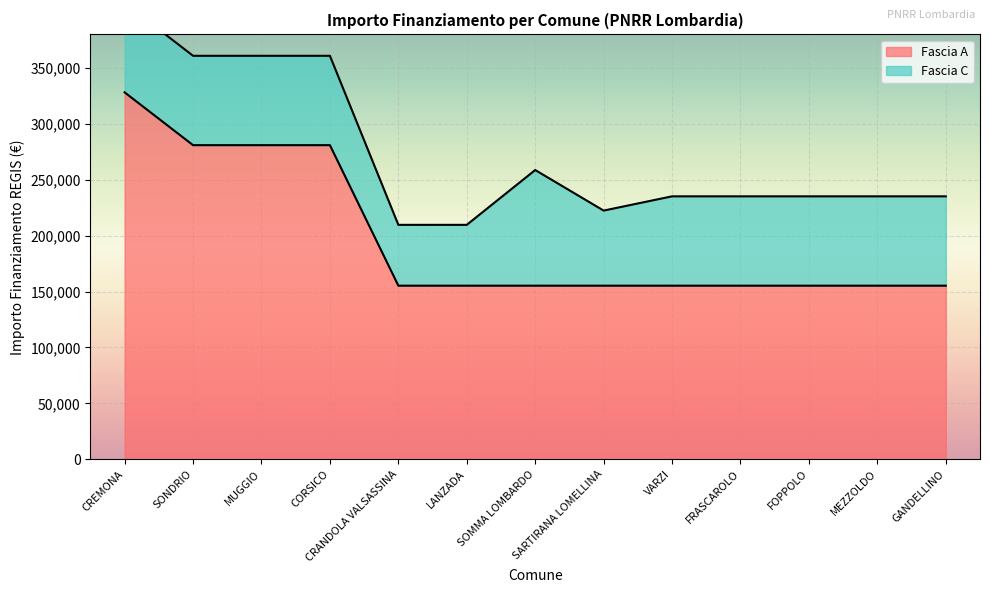

Reading left to right, what are all the values shown in this chart?

CREMONA=328160	SONDRIO=280932	MUGGIO=280932	CORSICO=280932	CRANDOLA VALSASSINA=155234	LANZADA=155234	SOMMA LOMBARDO=155234	SARTIRANA LOMELLINA=155234	VARZI=155234	FRASCAROLO=155234	FOPPOLO=155234	MEZZOLDO=155234	GANDELLINO=155234